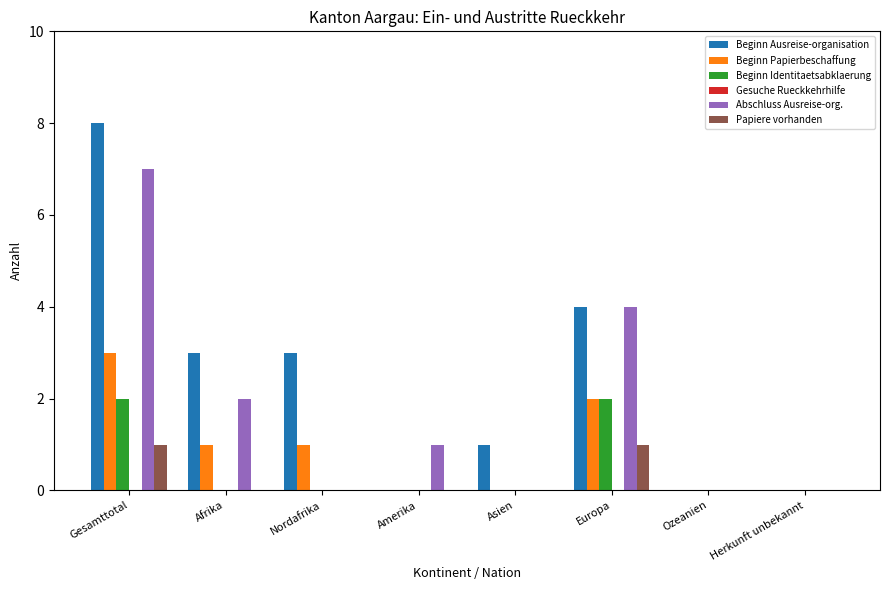

How many groups of bars are there?

8